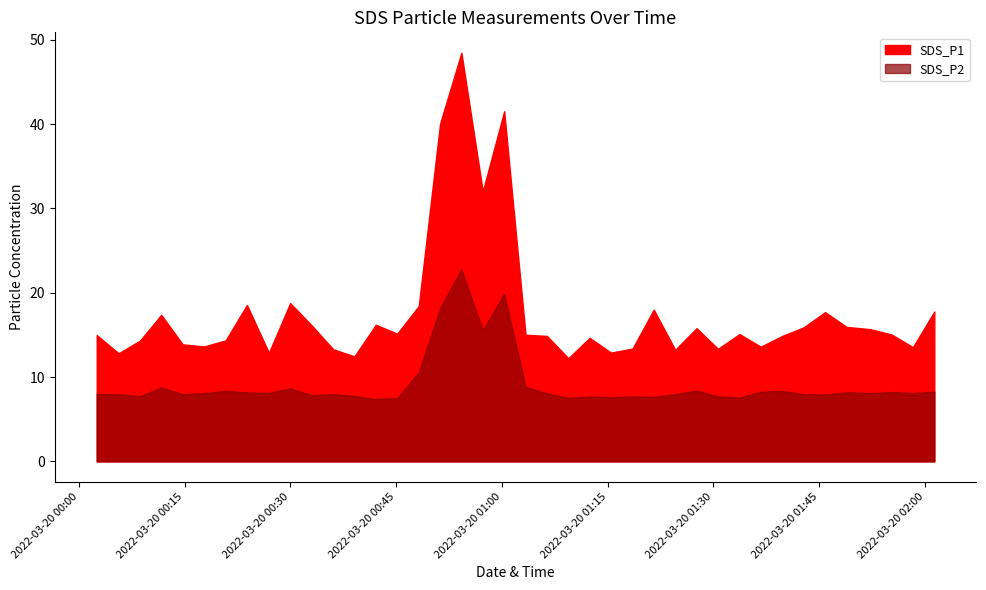

At how many categories does at least one series exceed 11?

40